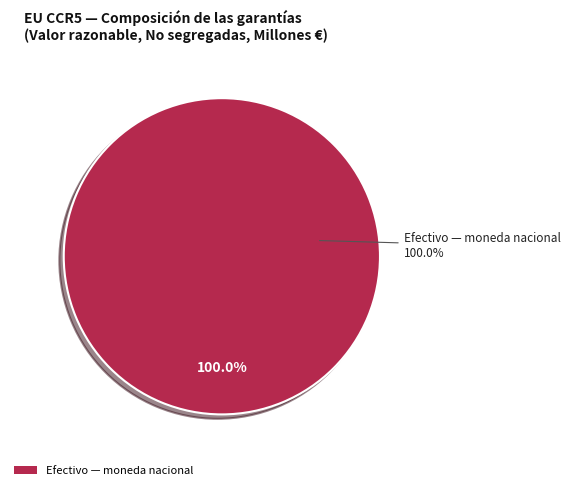

Which slice represents more than half of the pie?

Efectivo — moneda nacional